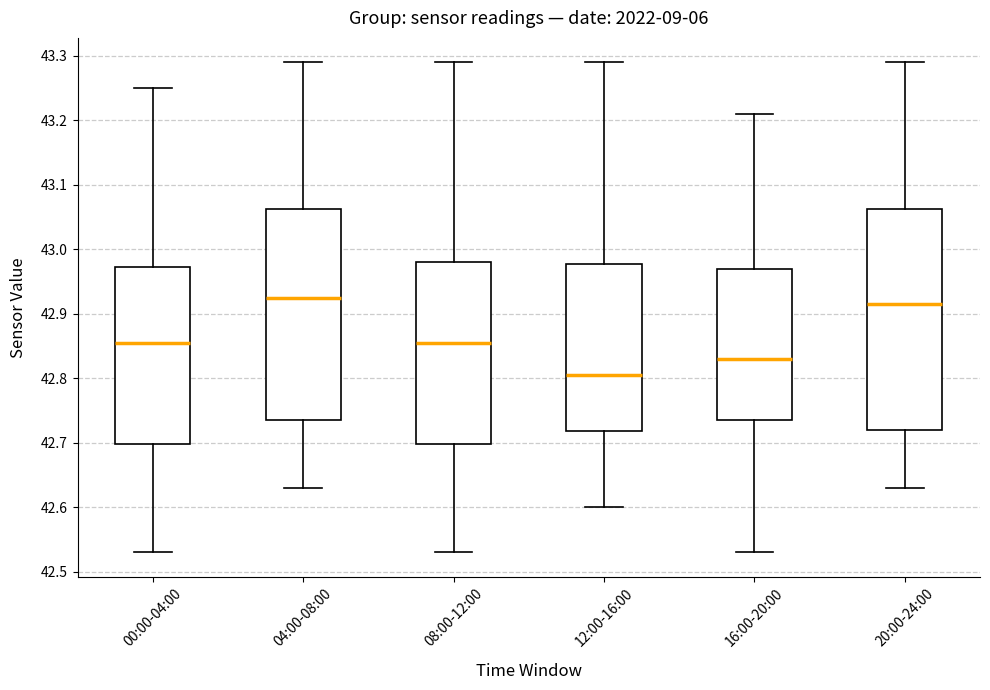

Reading left to right, transcribe this box plot: for each box, give where its median line is, the range the box spans, and where its two whiskers end, as read against the y-axis. The values are not printed on the chart, so give them approximately, as read against the axis.

00:00-04:00: median 42.86, box 42.70 to 42.97, whiskers 42.53 to 43.25
04:00-08:00: median 42.93, box 42.74 to 43.06, whiskers 42.63 to 43.29
08:00-12:00: median 42.86, box 42.70 to 42.98, whiskers 42.53 to 43.29
12:00-16:00: median 42.81, box 42.72 to 42.98, whiskers 42.60 to 43.29
16:00-20:00: median 42.83, box 42.74 to 42.97, whiskers 42.53 to 43.21
20:00-24:00: median 42.92, box 42.72 to 43.06, whiskers 42.63 to 43.29